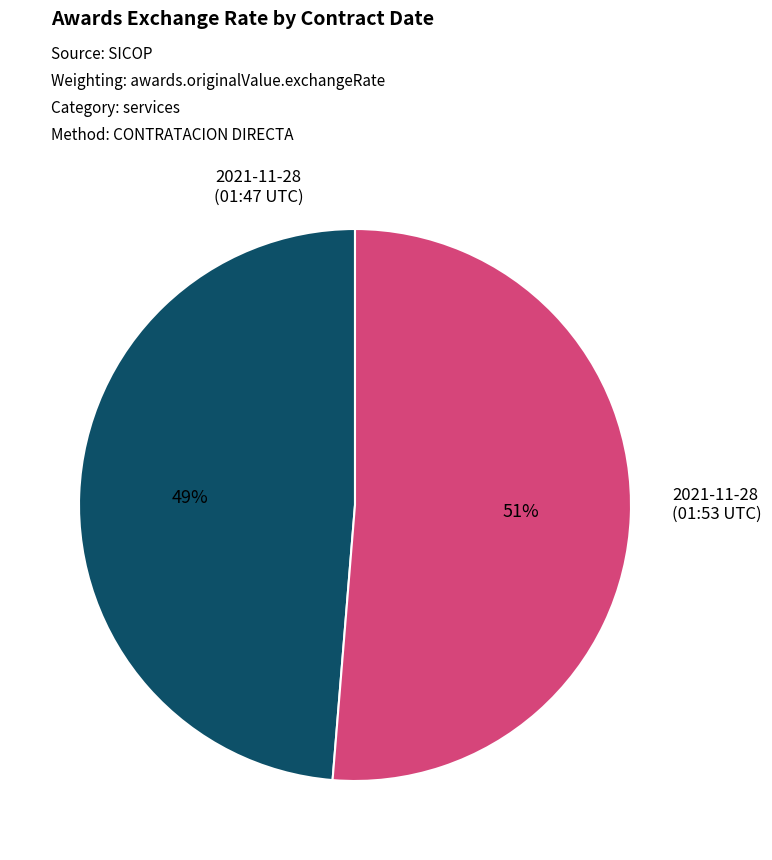

Is there a majority slice in this chart?

Yes